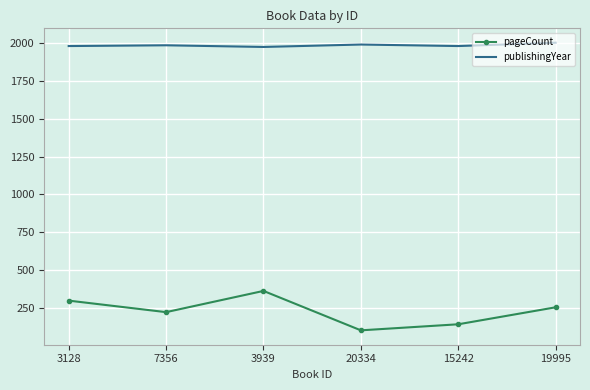

What is the maximum value shown in the chart?

2001